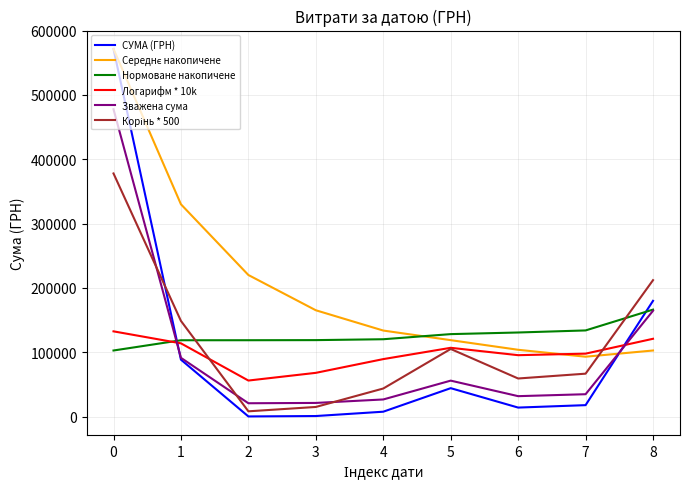

Between 0 and 4, which series saw the biggest shift?

СУМА (ГРН)